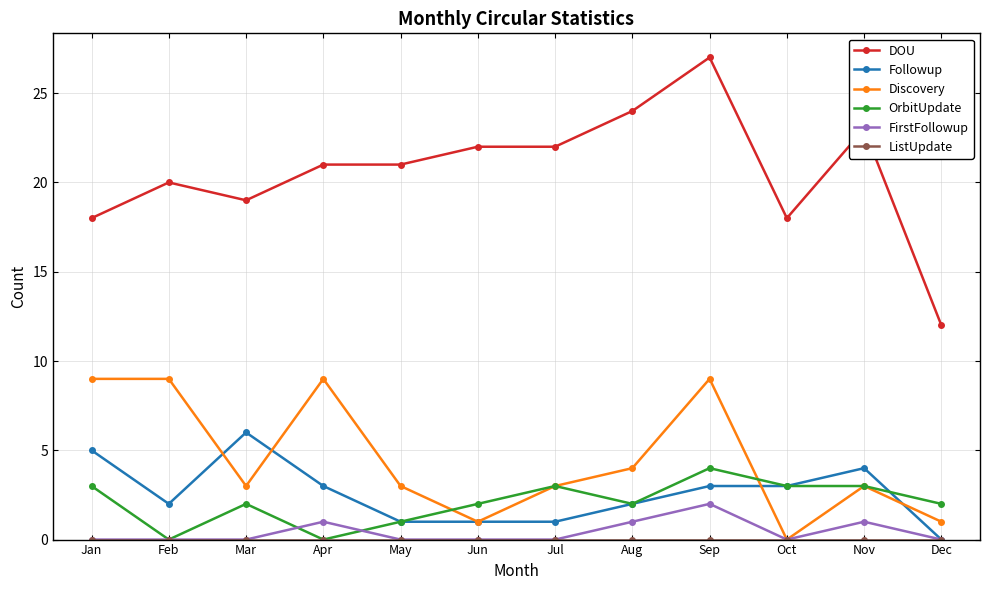

Count the OrbitUpdate values in the range 2 to 3.

8